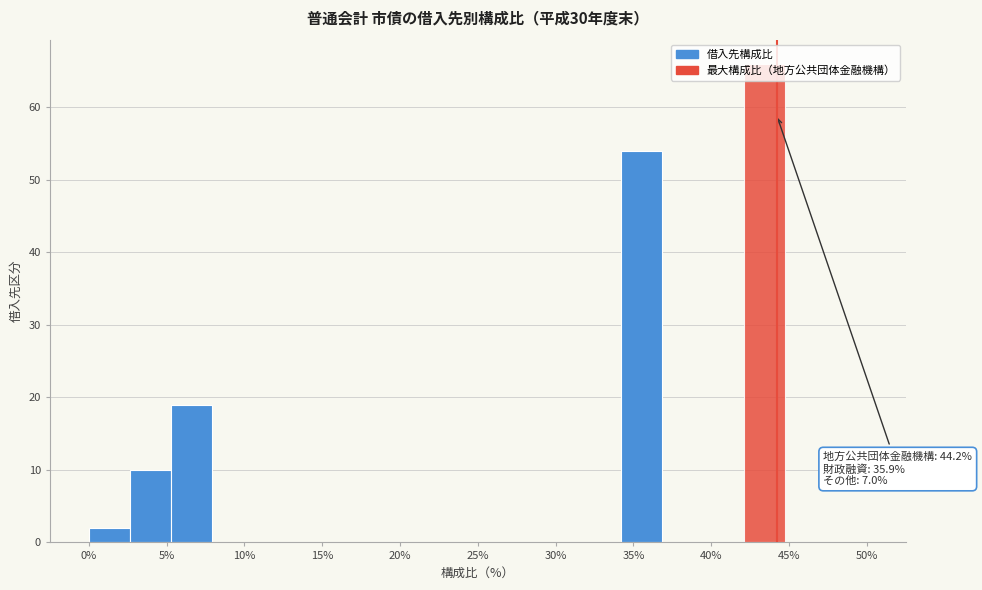

Over which range of the x-axis is the bar tallest?

42.0 to 44.5